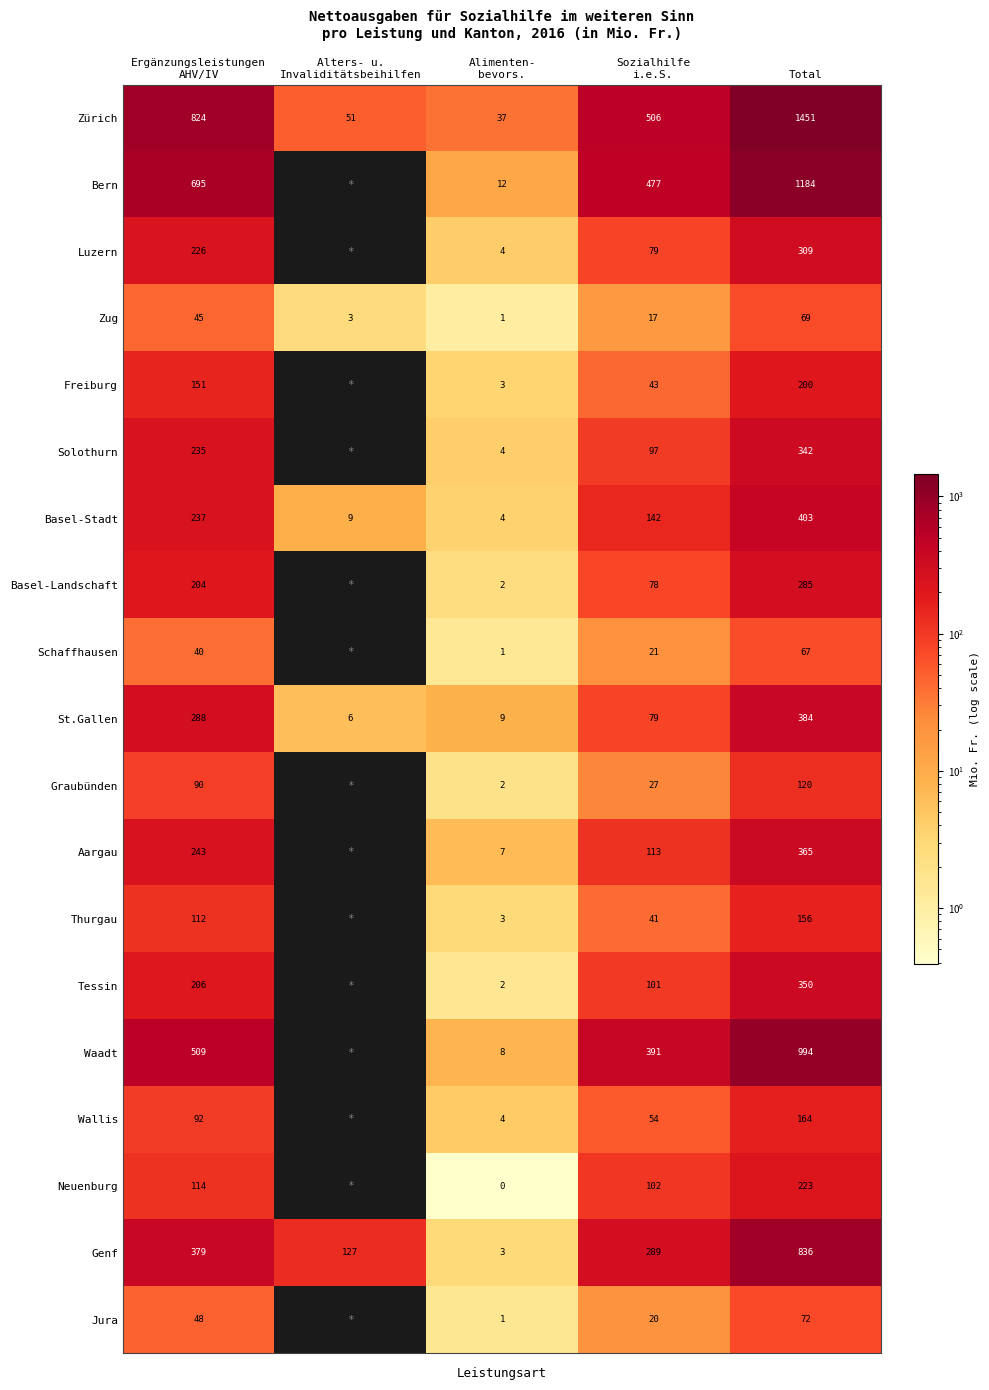

What is the total value across all series at Total?

7974